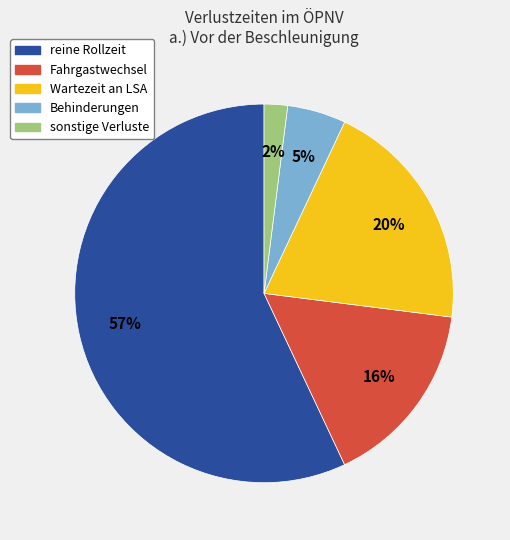

Is Behinderungen the majority of the pie?

No